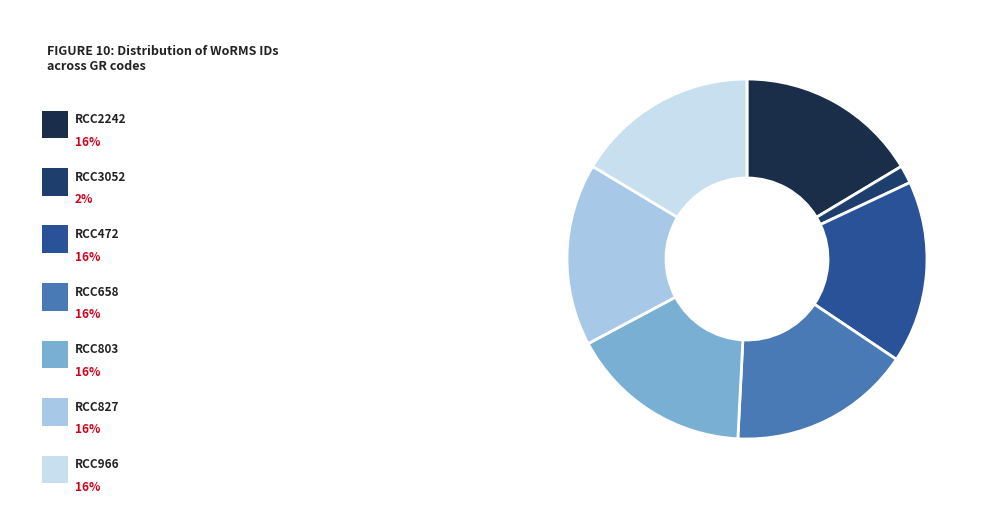

Does any single category account for the majority?

No